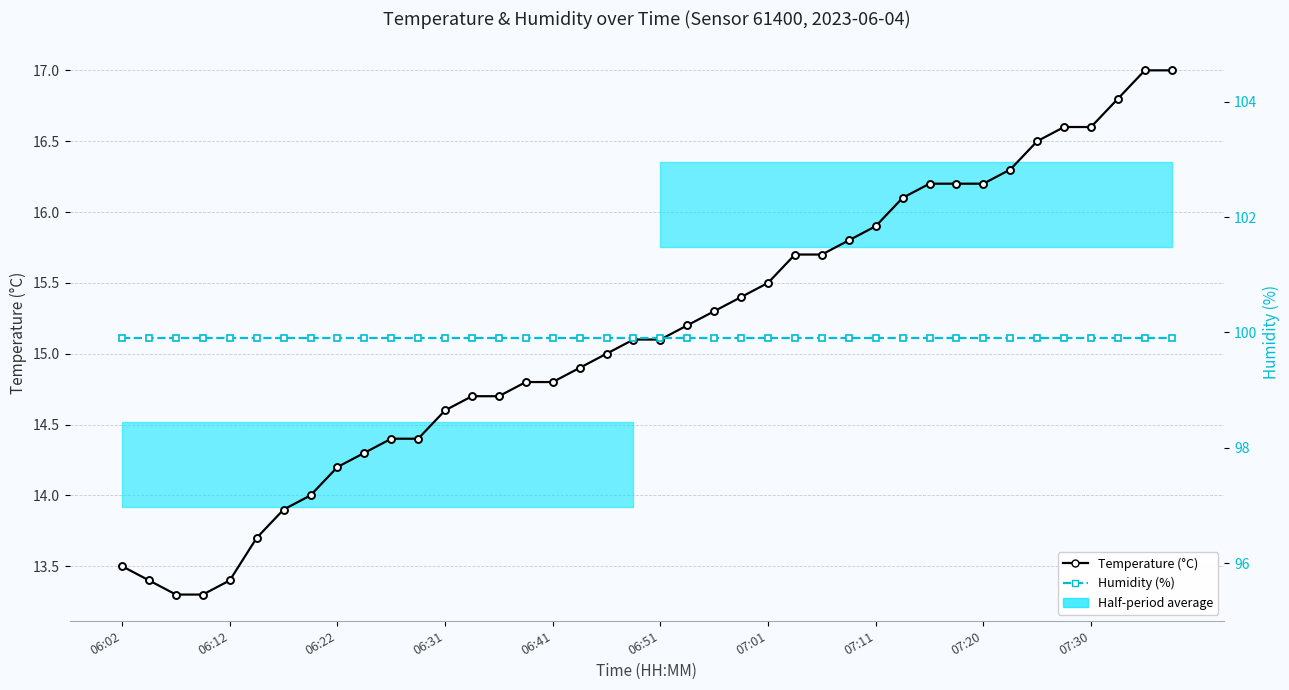

What position from the right is 19?

21